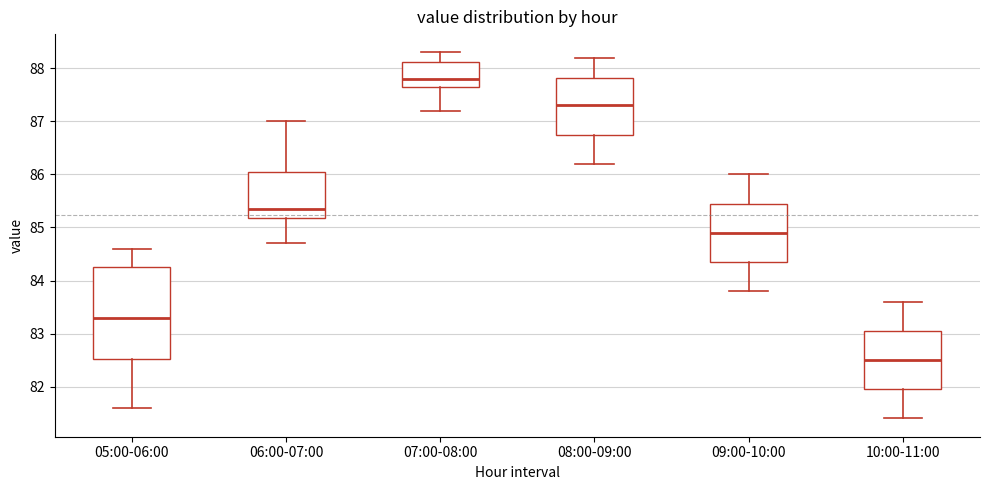

Which box is the tallest, from its lower edge to its upper edge?

05:00-06:00